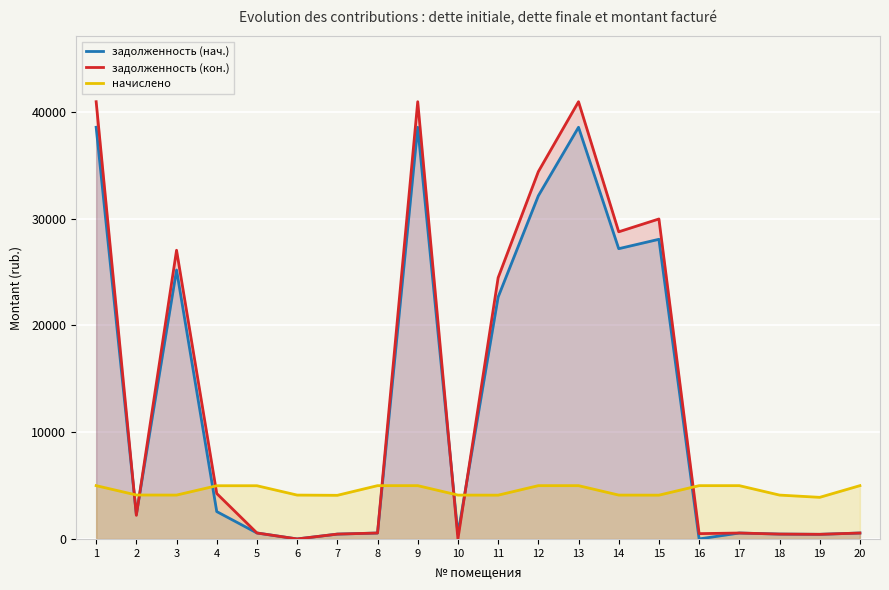

Count the number of categories in the chart.

20